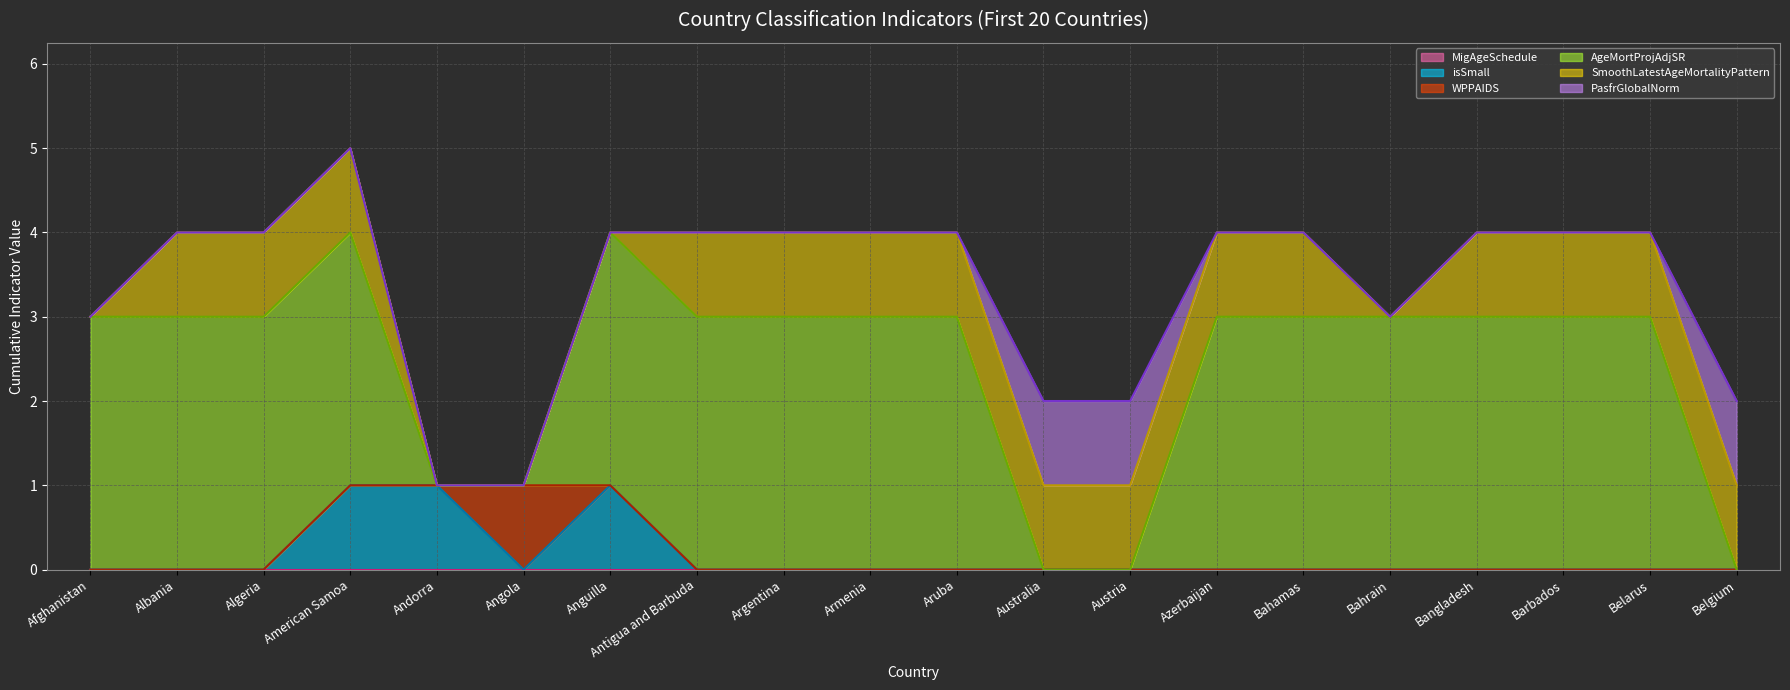

True or false: AgeMortProjAdjSR and isSmall intersect in this chart.

True